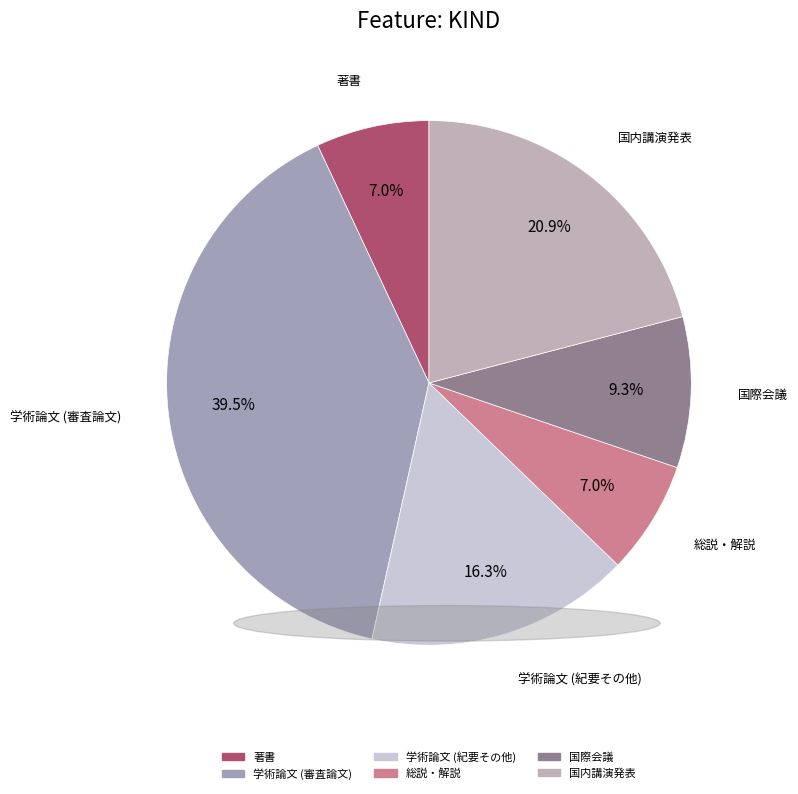

Approximately how many times larger is the value at 著書 compared to 国内講演発表?

0.3